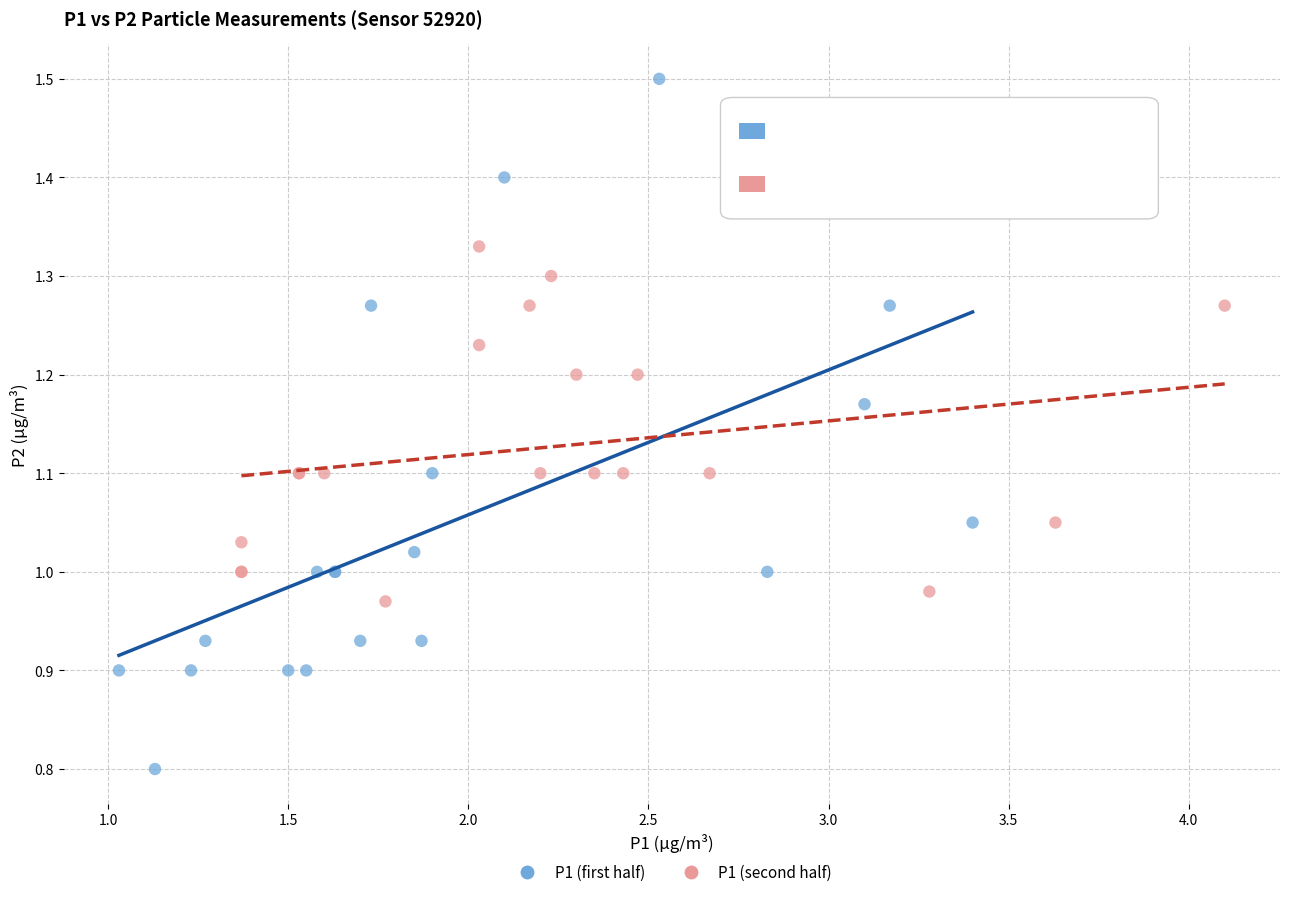

Which series contains the lowest Y value?

P1 (first half)